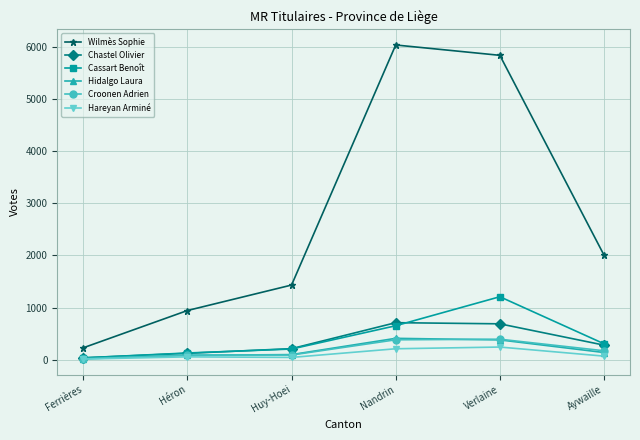

Which label corresponds to the largest value in the chart?

Nandrin